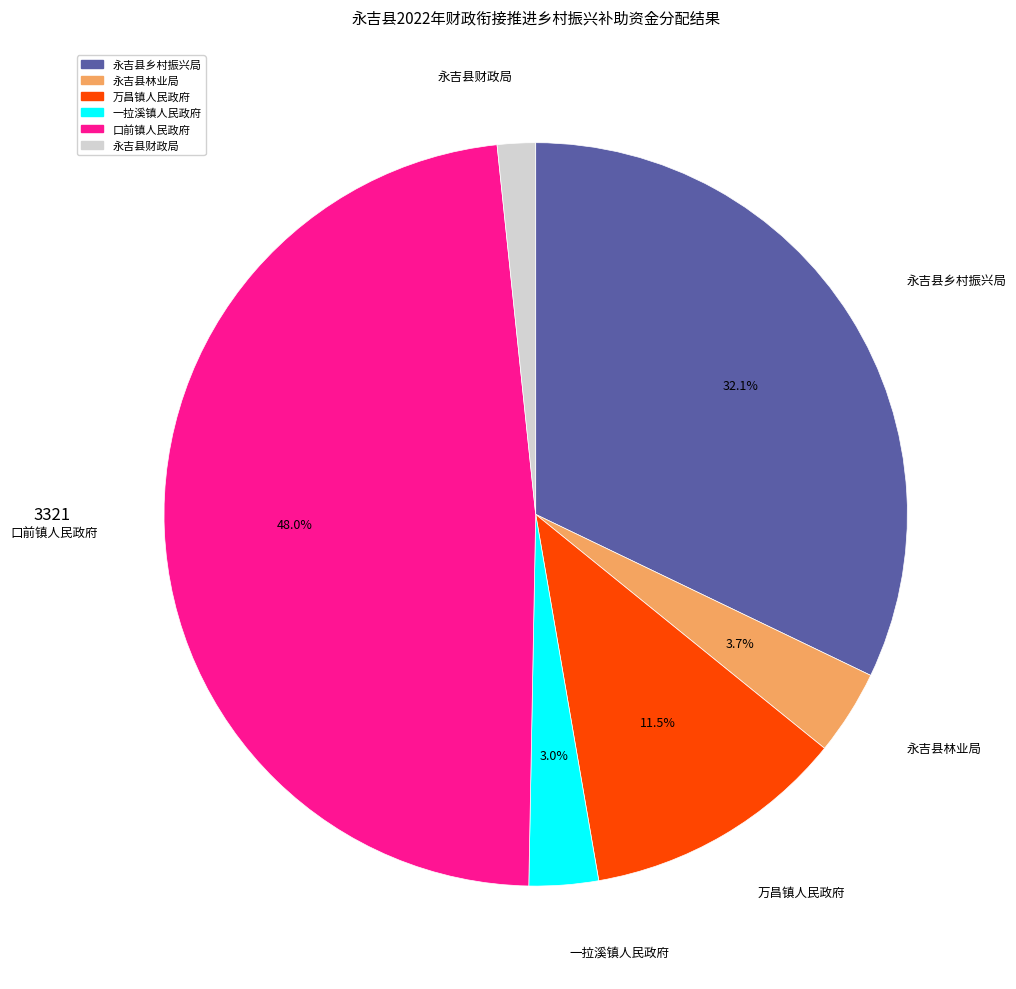

Is there any slice that represents more than half of the pie?

No